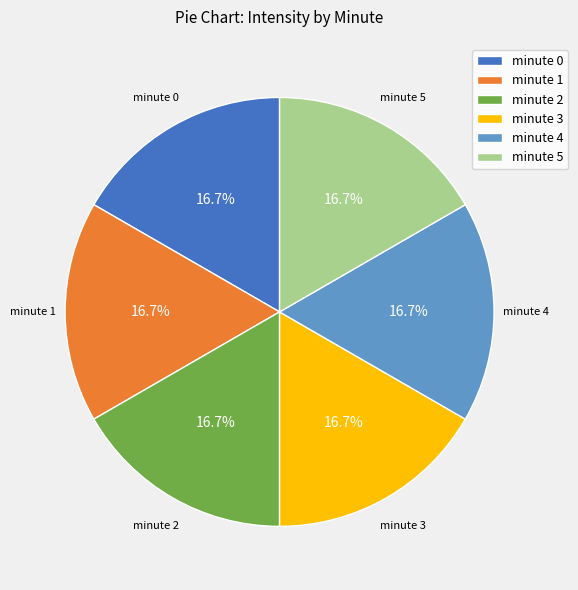

What percentage do minute 3 and minute 2 together represent?

33.3%